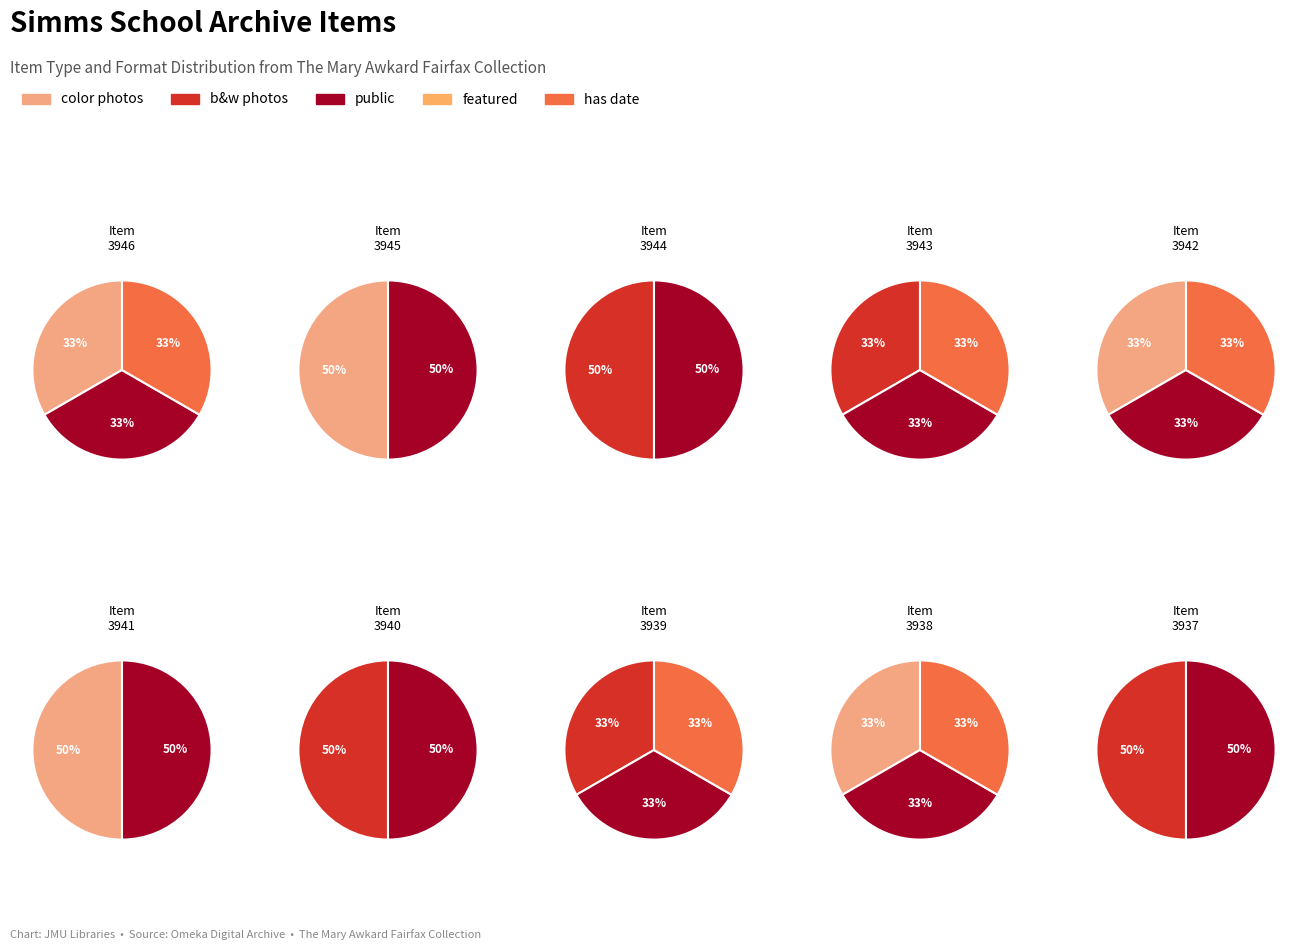

How many segments does this pie chart have?

5